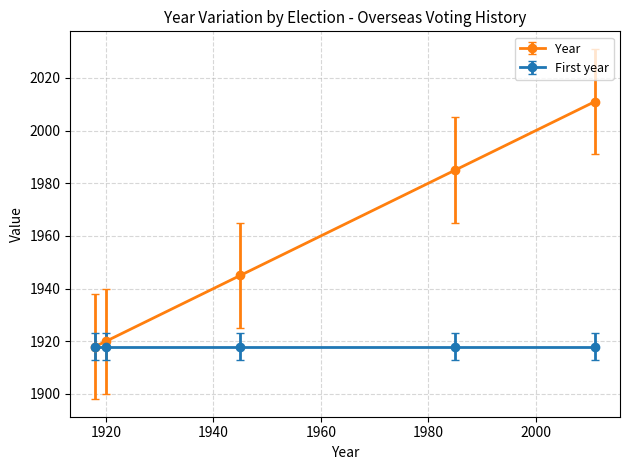

True or false: Year has more than 1 points higher than both neighbors.

False